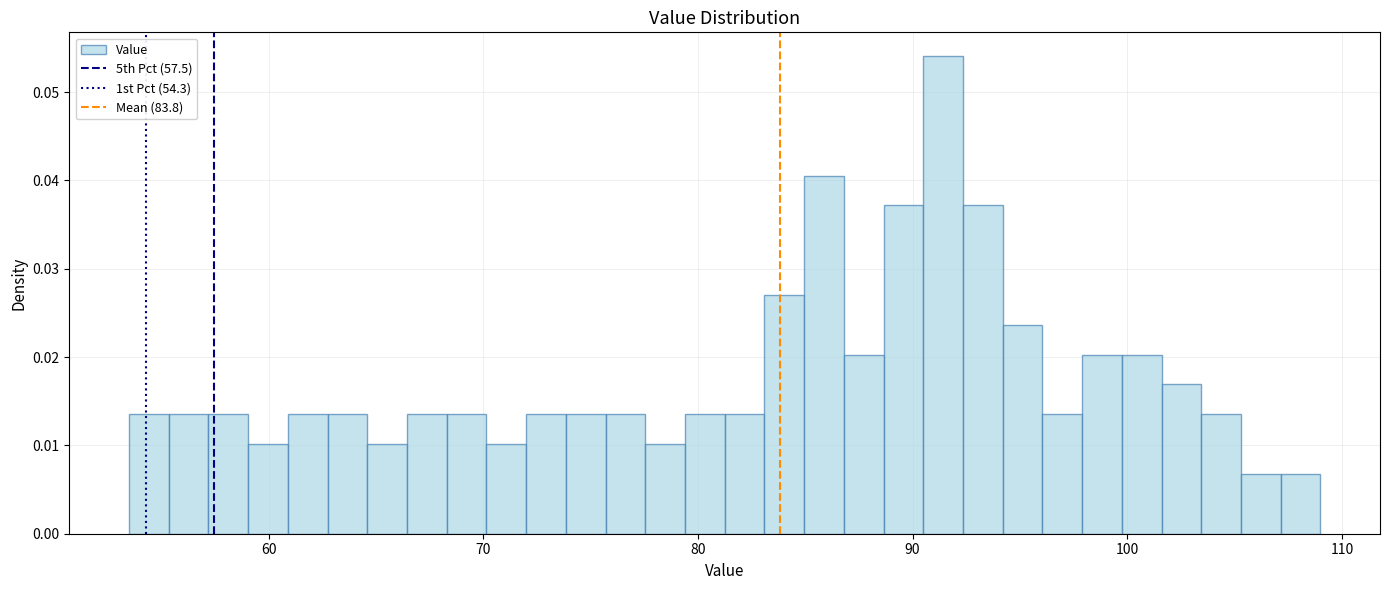

Read against the x-axis, roughly where is the centre of the tallest bar?

91